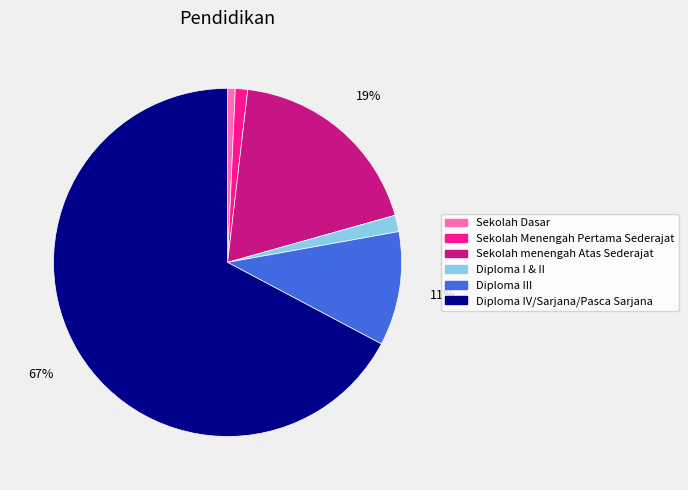

What percentage is the Sekolah menengah Atas Sederajat slice, to the nearest percent?

19%